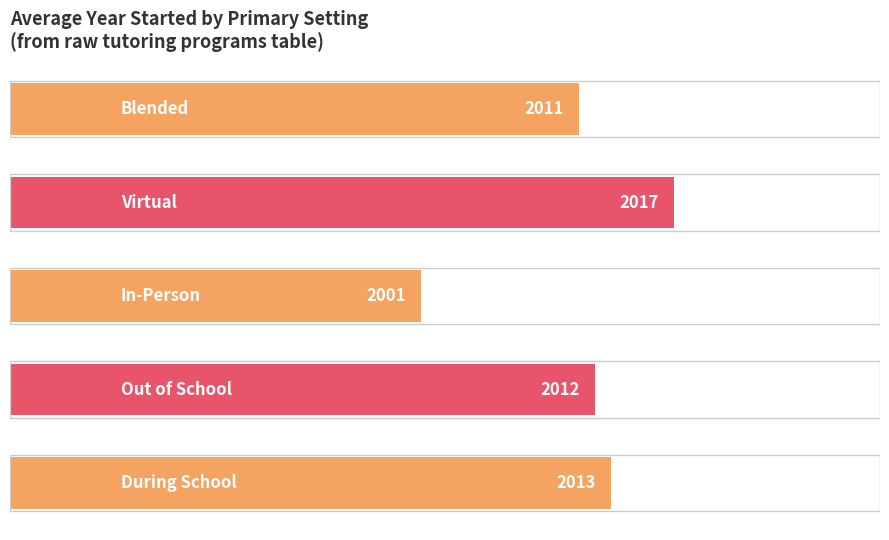

What is the smallest value displayed?

2001